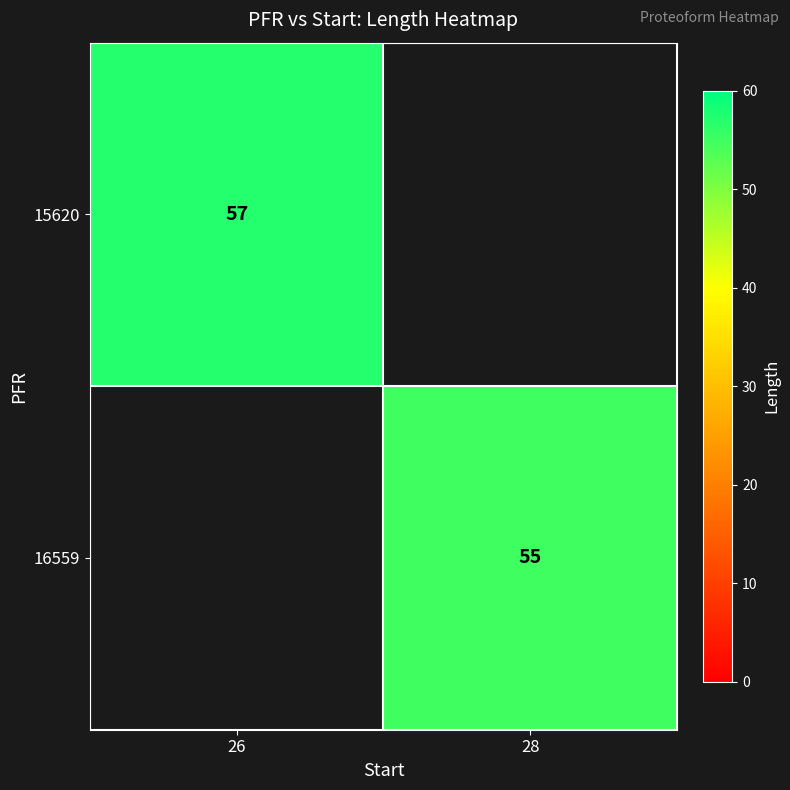

At how many categories does at least one series exceed 55?

1